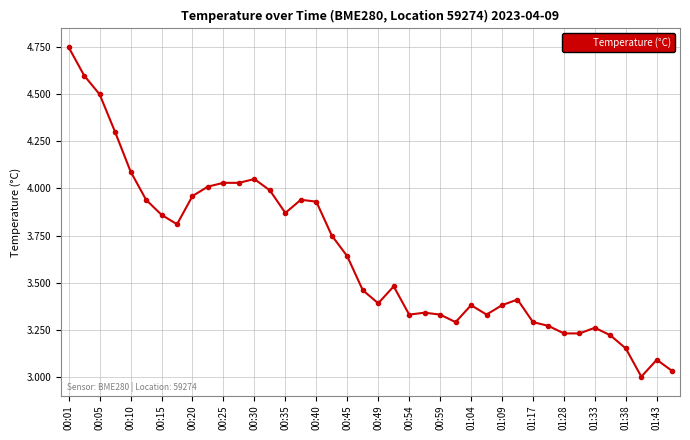

True or false: there are more than 0 points higher than both neighbors.

True